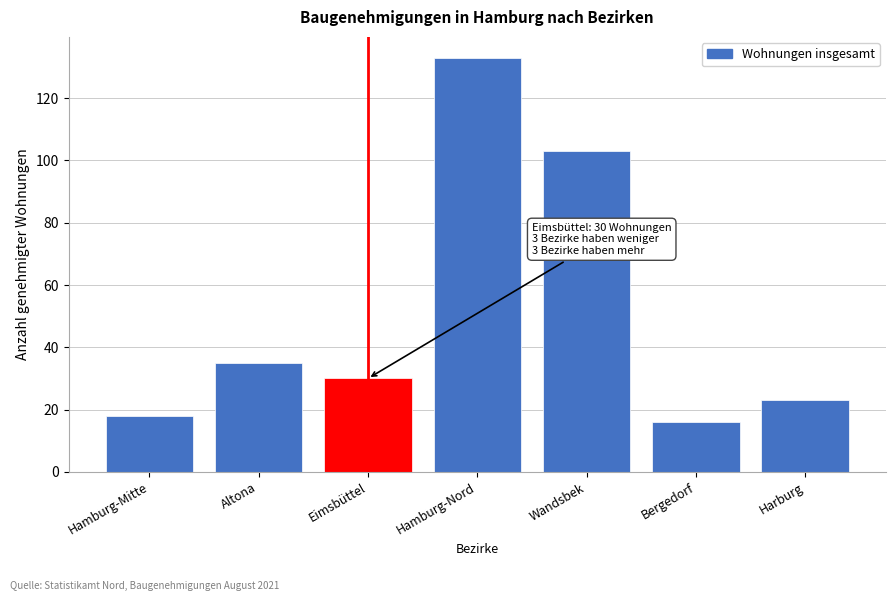

Reading right to left, list all the values displayed in this chart.

Harburg=23	Bergedorf=16	Wandsbek=103	Hamburg-Nord=133	Eimsbüttel=30	Altona=35	Hamburg-Mitte=18